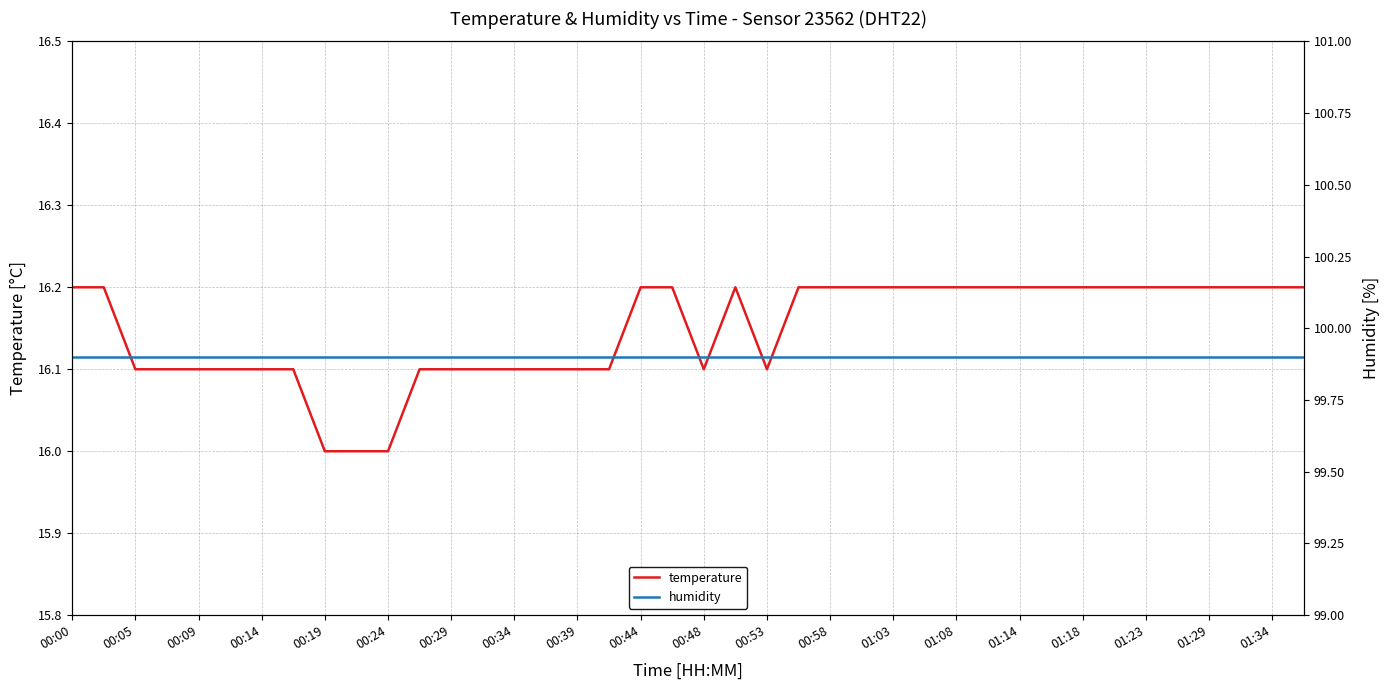

Is it true that temperature equals 16.1 at 00:29?

True